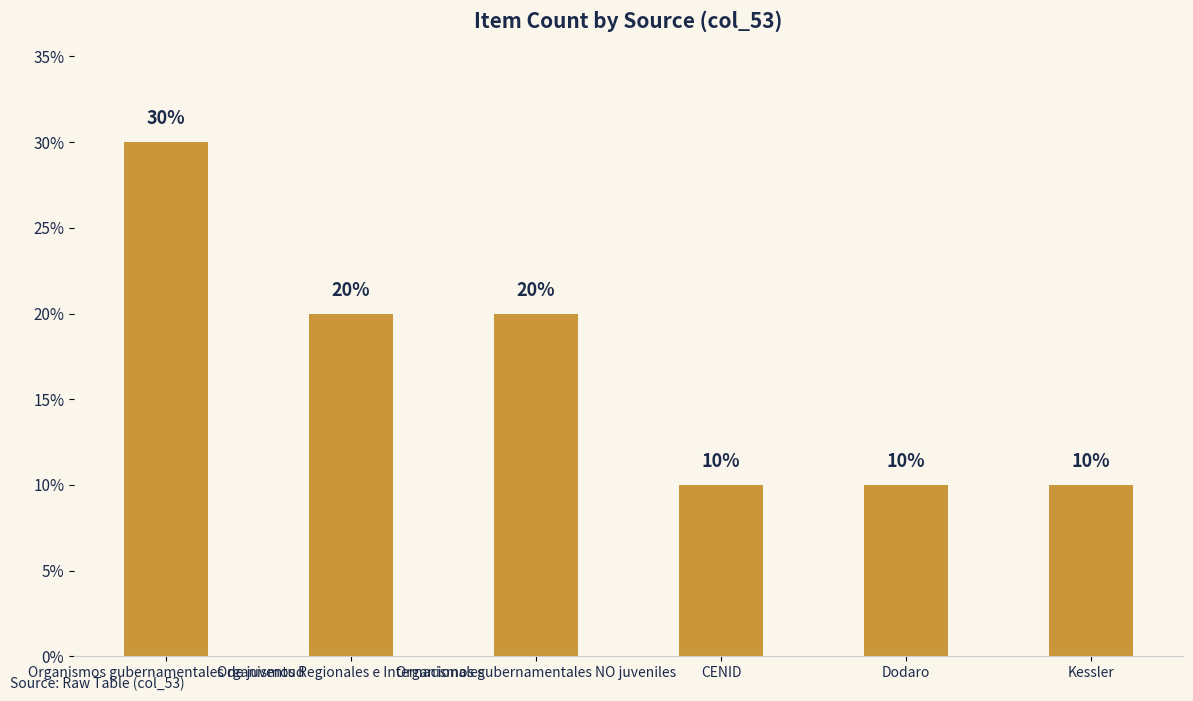

Are the bars grouped side by side (vs. stacked)?

No